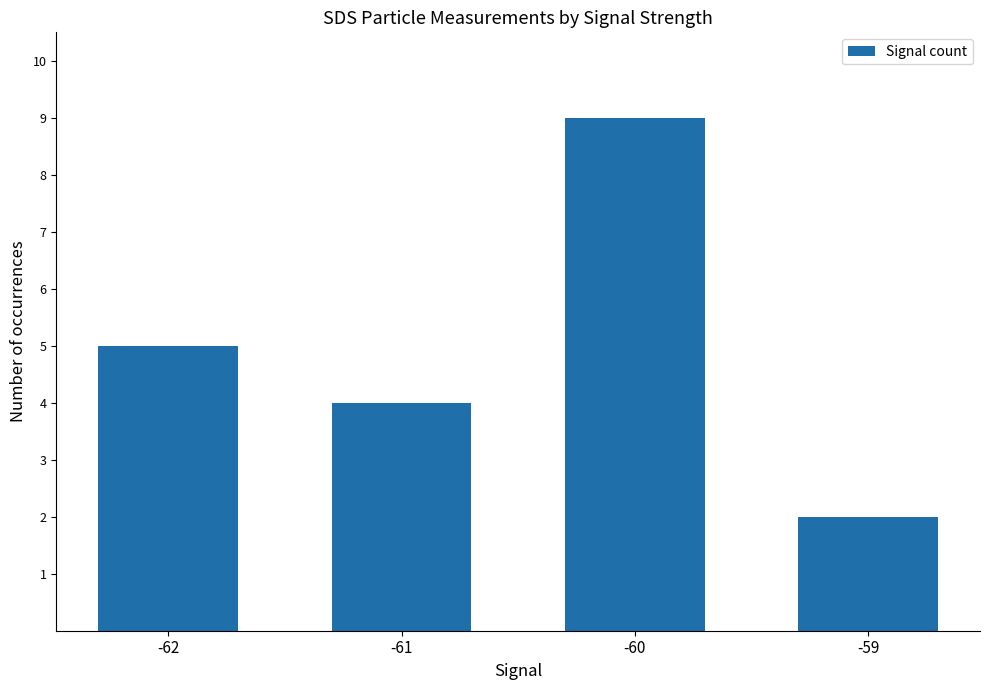

How many categories are shown in the chart?

4